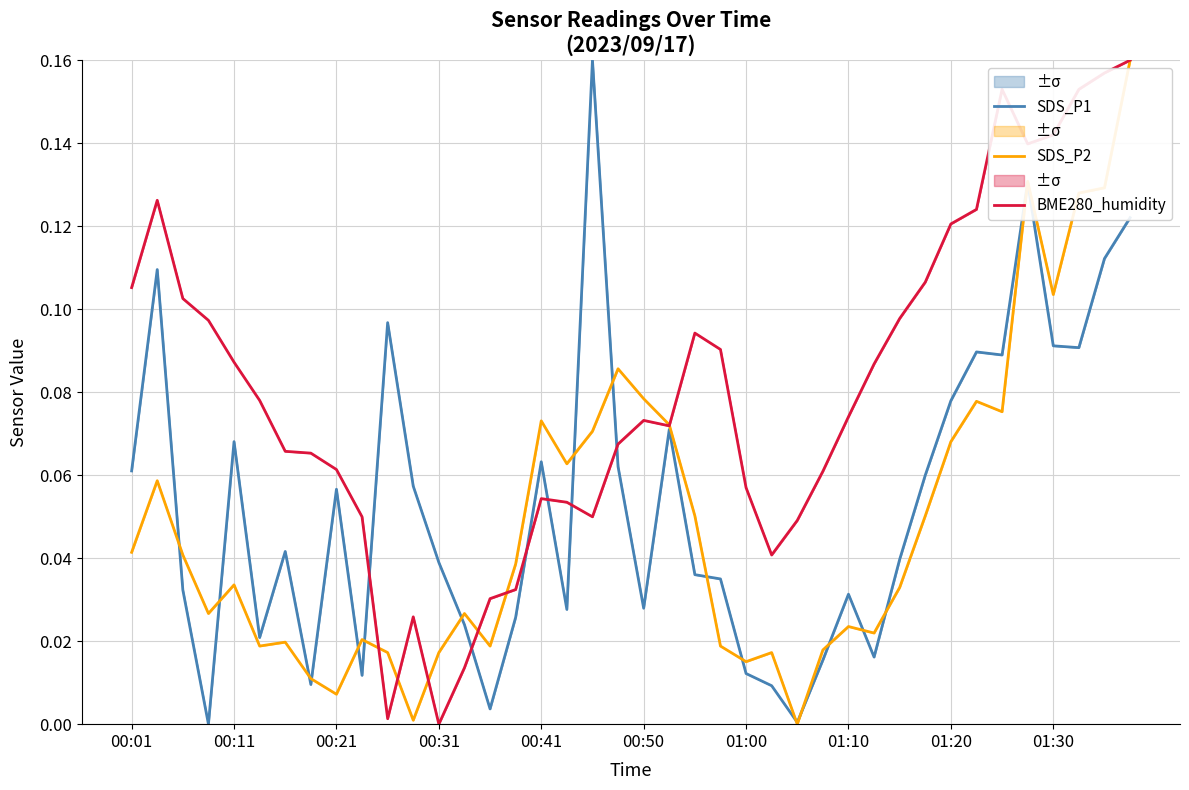

Which series has the largest total across all categories?

BME280_humidity